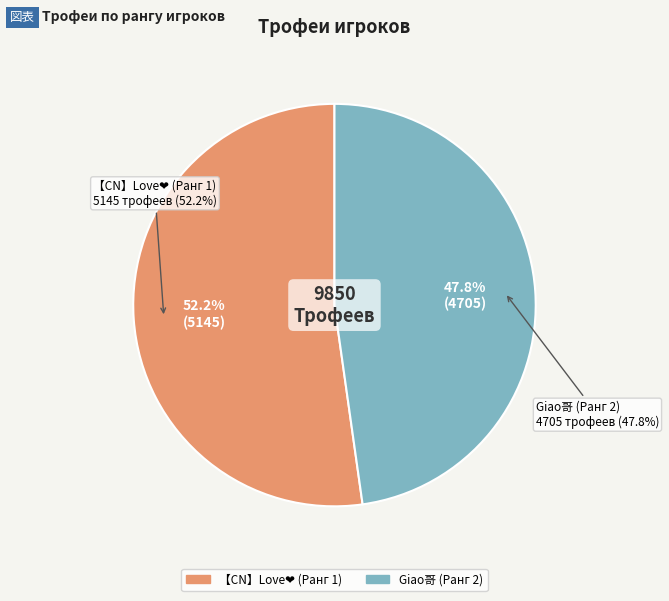

What is the smallest slice in the pie chart?

Giao哥 (Ранг 2)